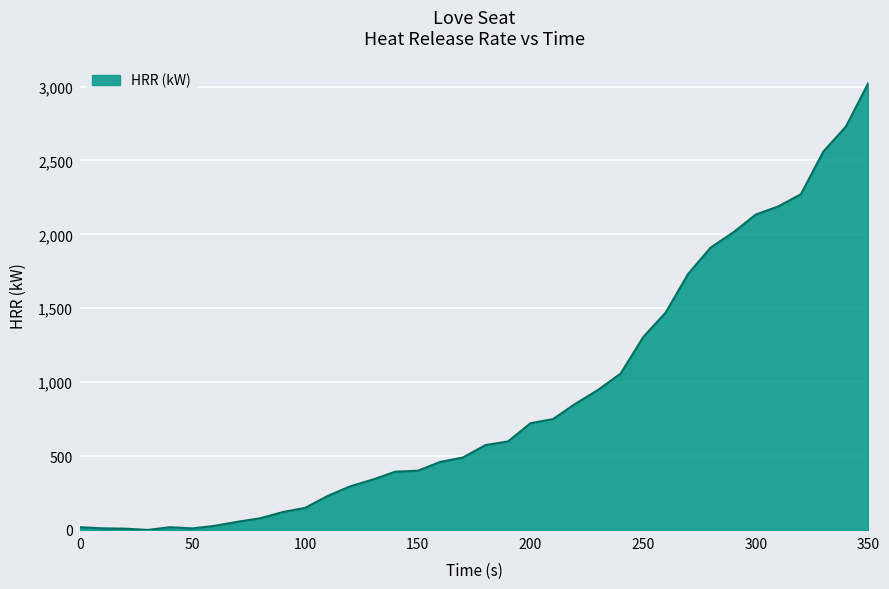

What is the difference between the maximum and minimum values?

3025.0